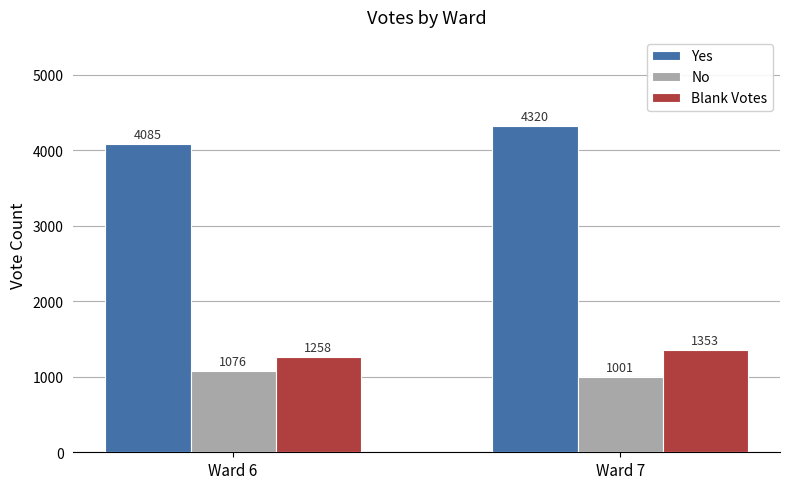

What is the spread (max minus min) of values at Ward 7?

3319